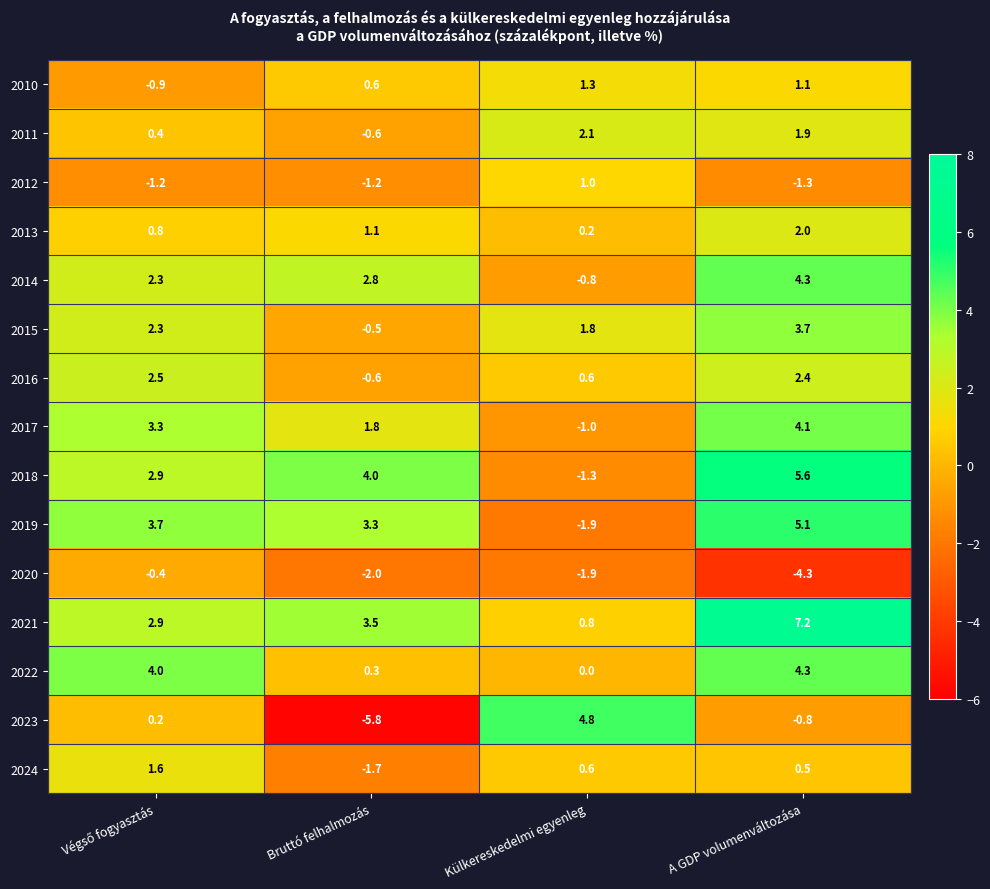

The 2014 series shows 4.3 at A GDP volumenváltozása. True or false?

True